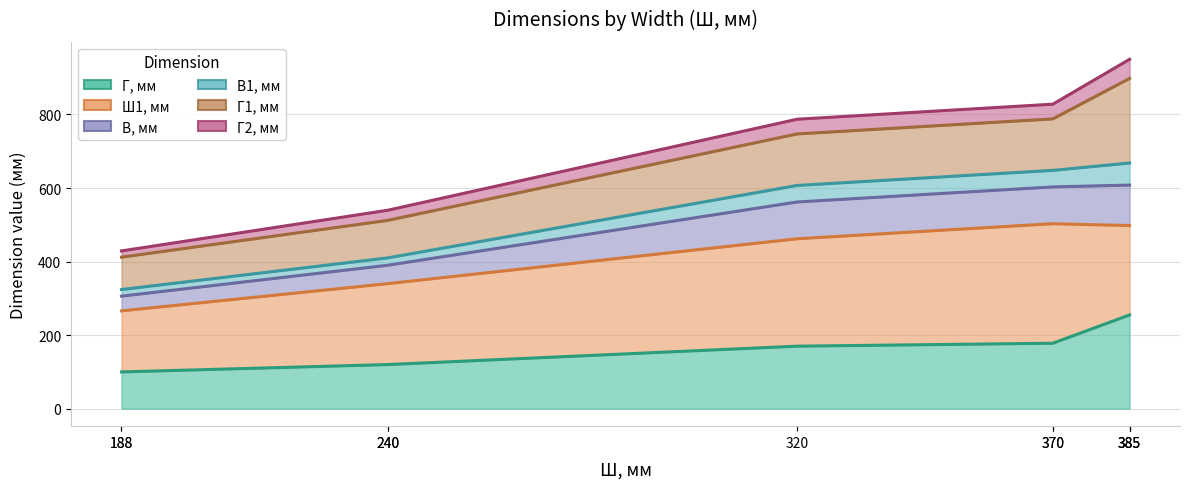

True or false: Г, мм and В1, мм intersect in this chart.

False